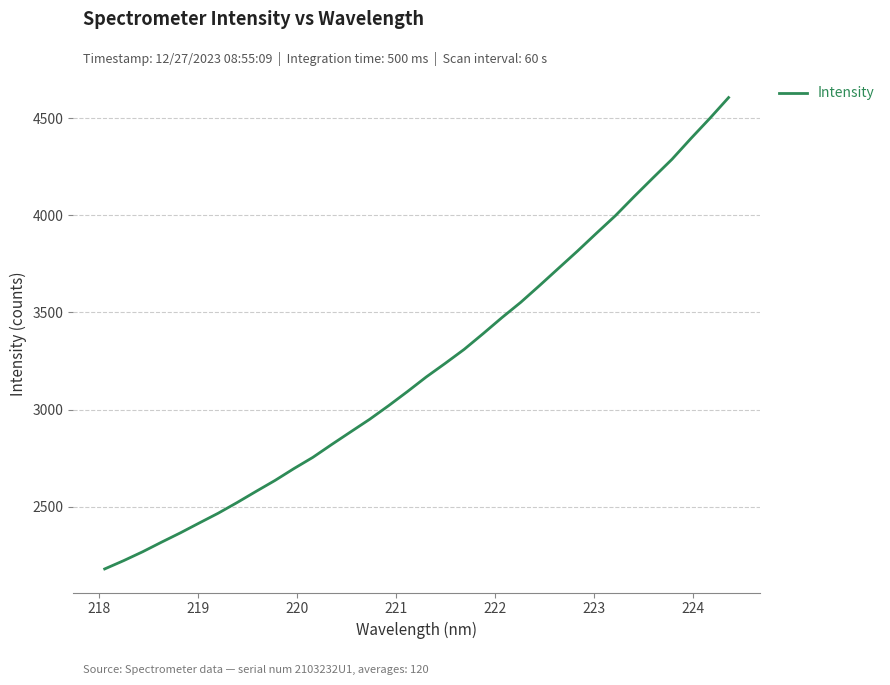

What is the difference between the maximum and second lowest values?

2382.5